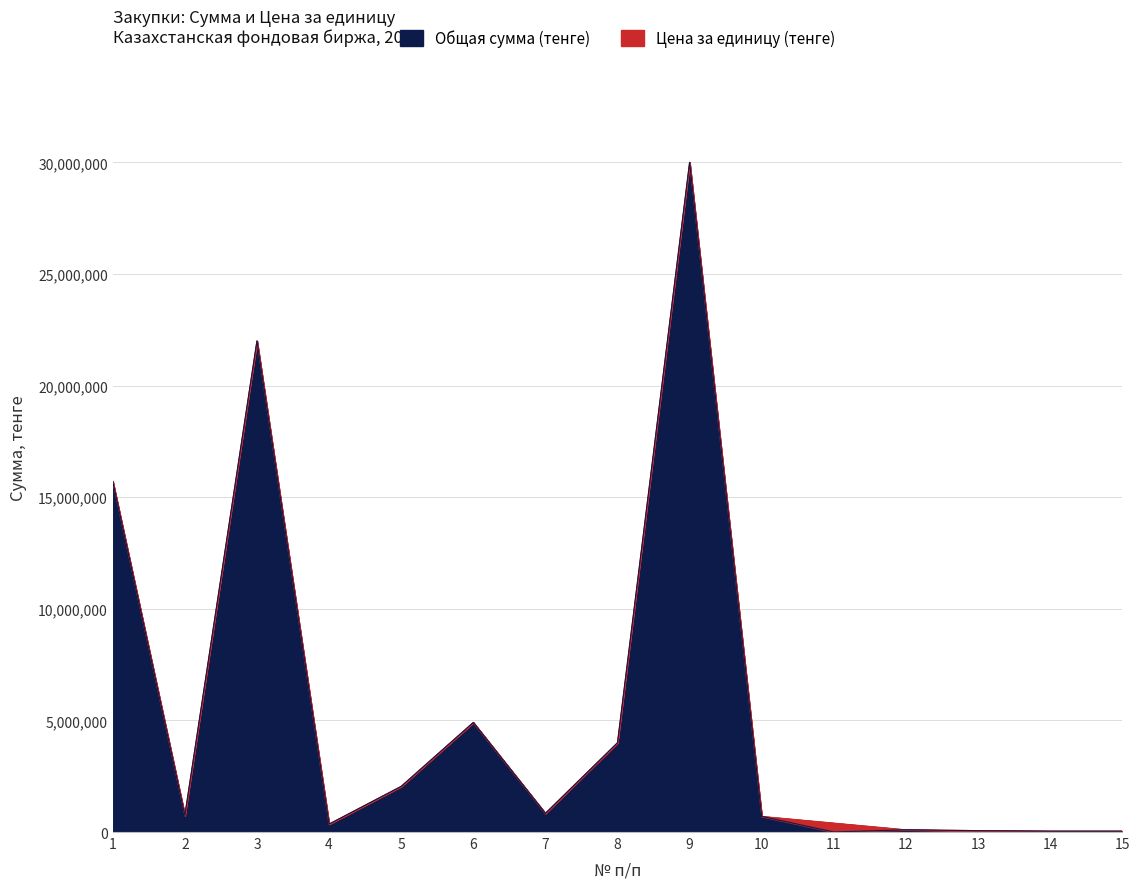

What are all the series names shown in the legend?

Общая сумма (тенге), Цена за единицу (тенге)